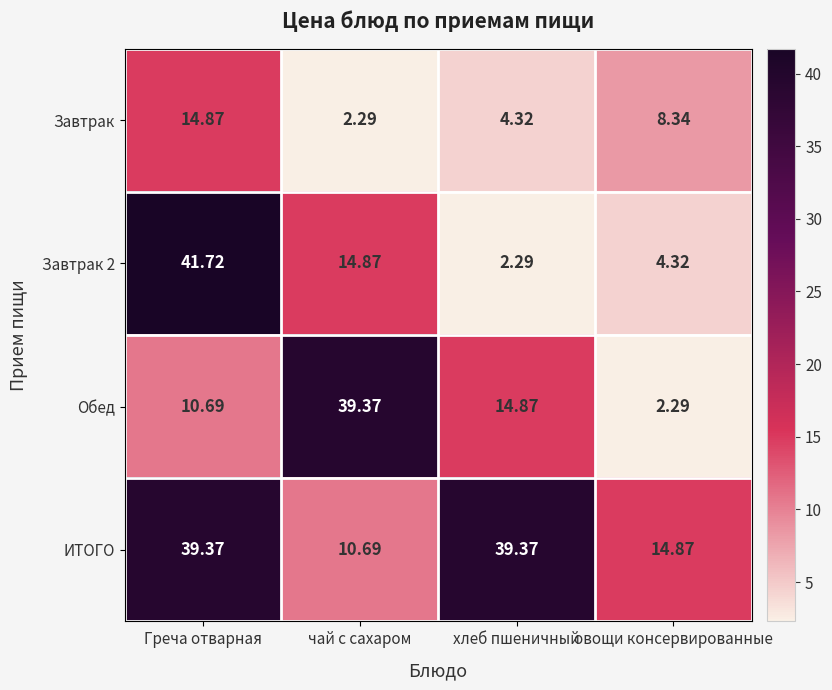

Which series has the largest total across all categories?

ИТОГО